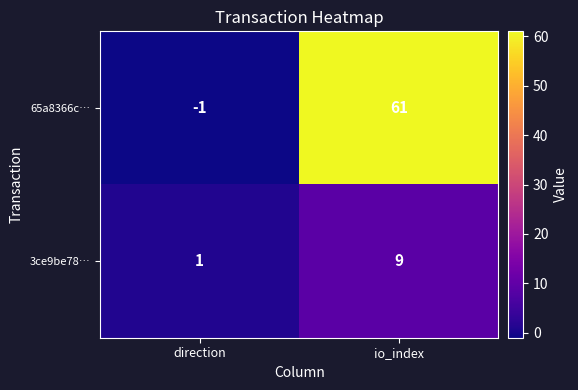

What is the average value of the 3ce9be78… series?

5